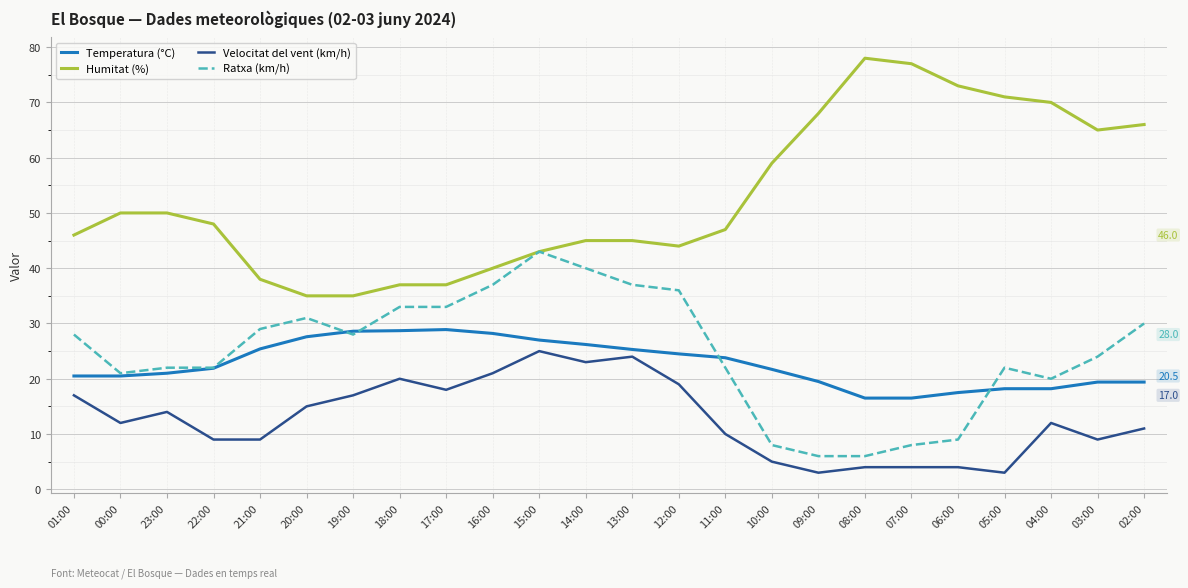

At which category is the sum across all series the highest?

15:00